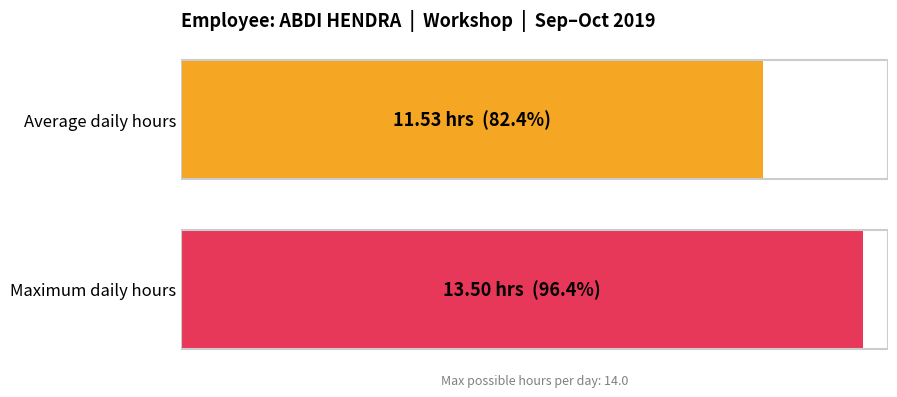

True or false: Low has a value of 3.8 at 14.

False